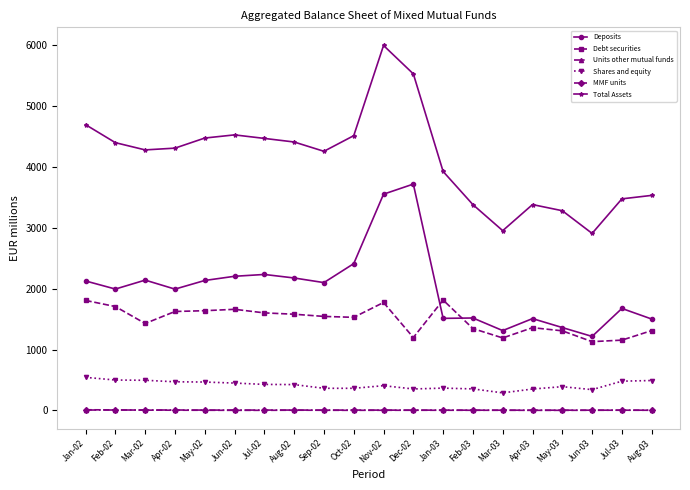

True or false: Units other mutual funds and Total Assets cross at least once.

False